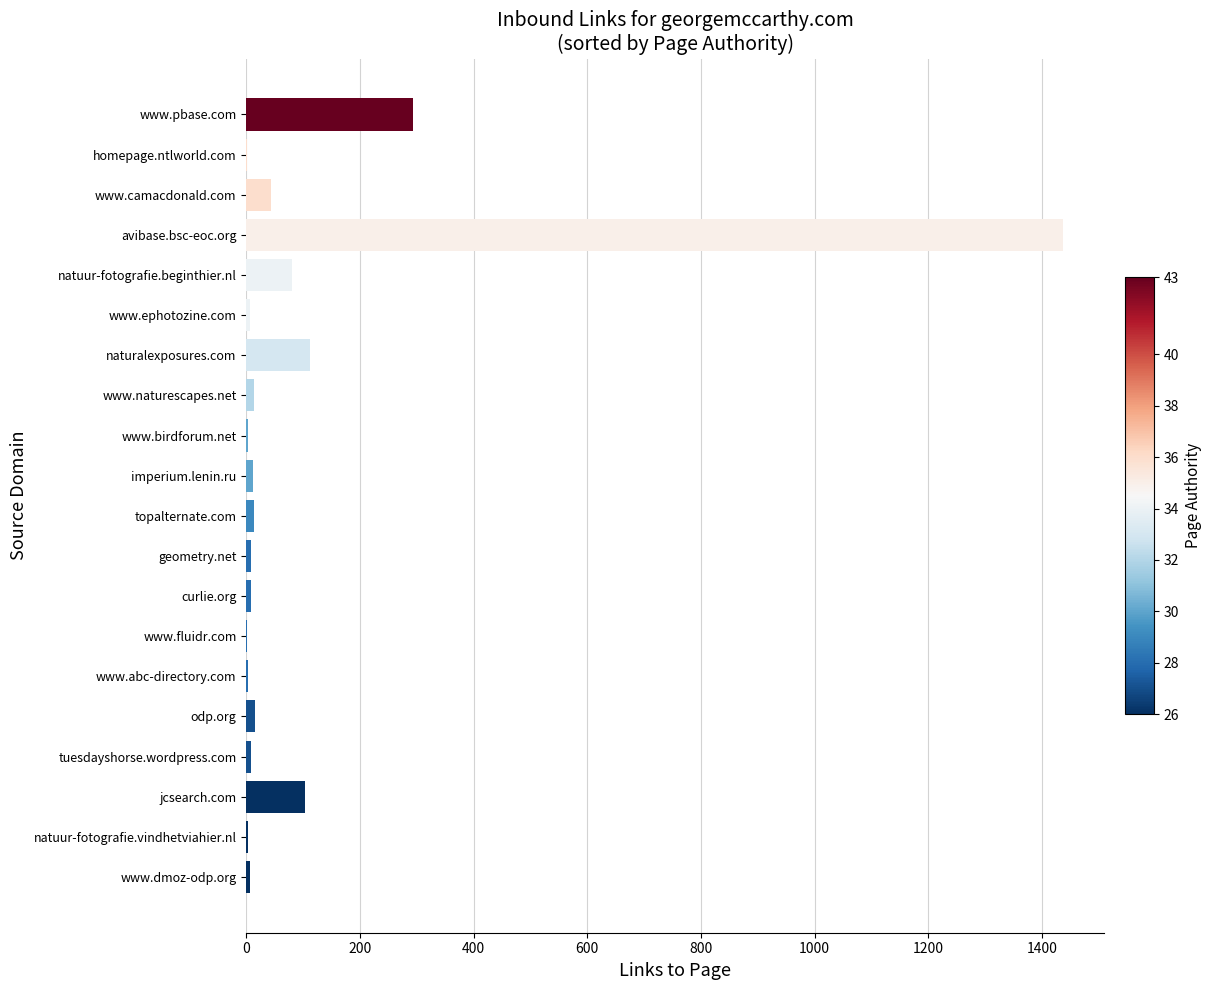

How many categories are shown in the chart?

20